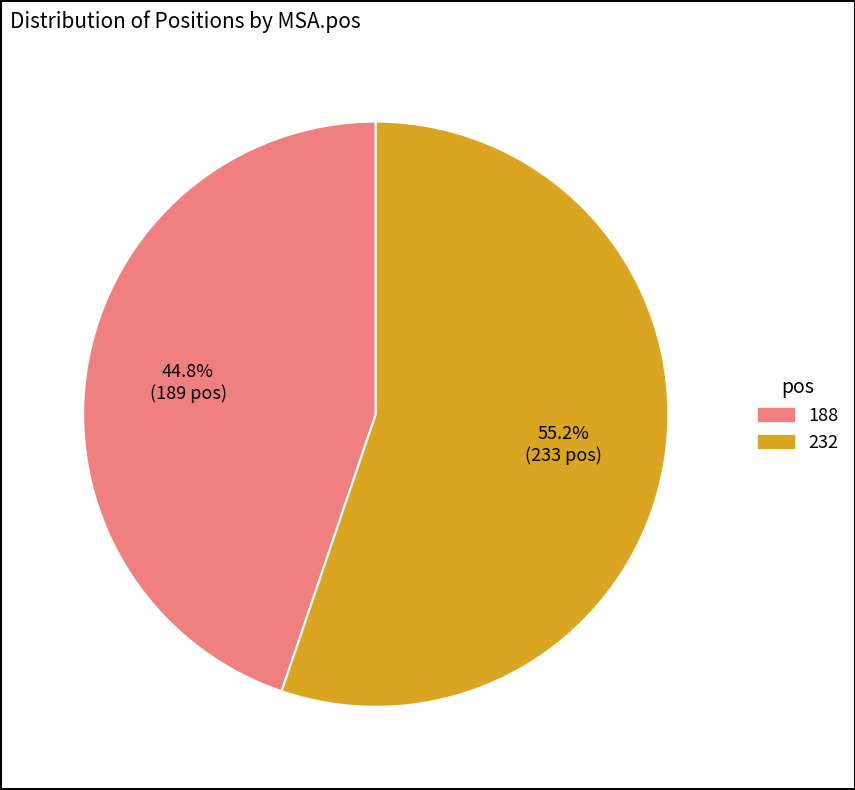

To the nearest percent, what percentage of the pie is 188?

45%